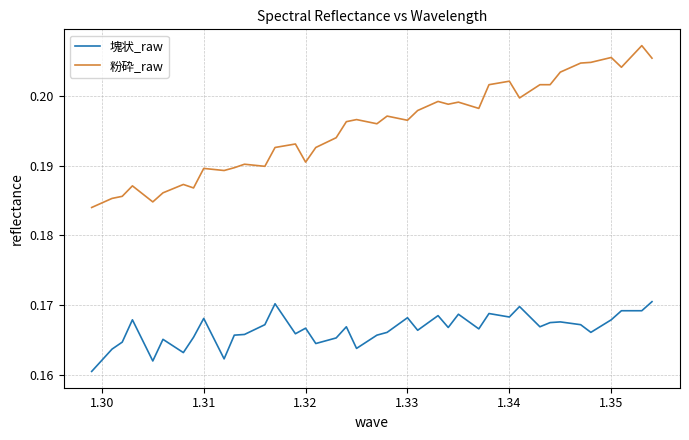

Which series has the largest total across all categories?

粉砕_raw